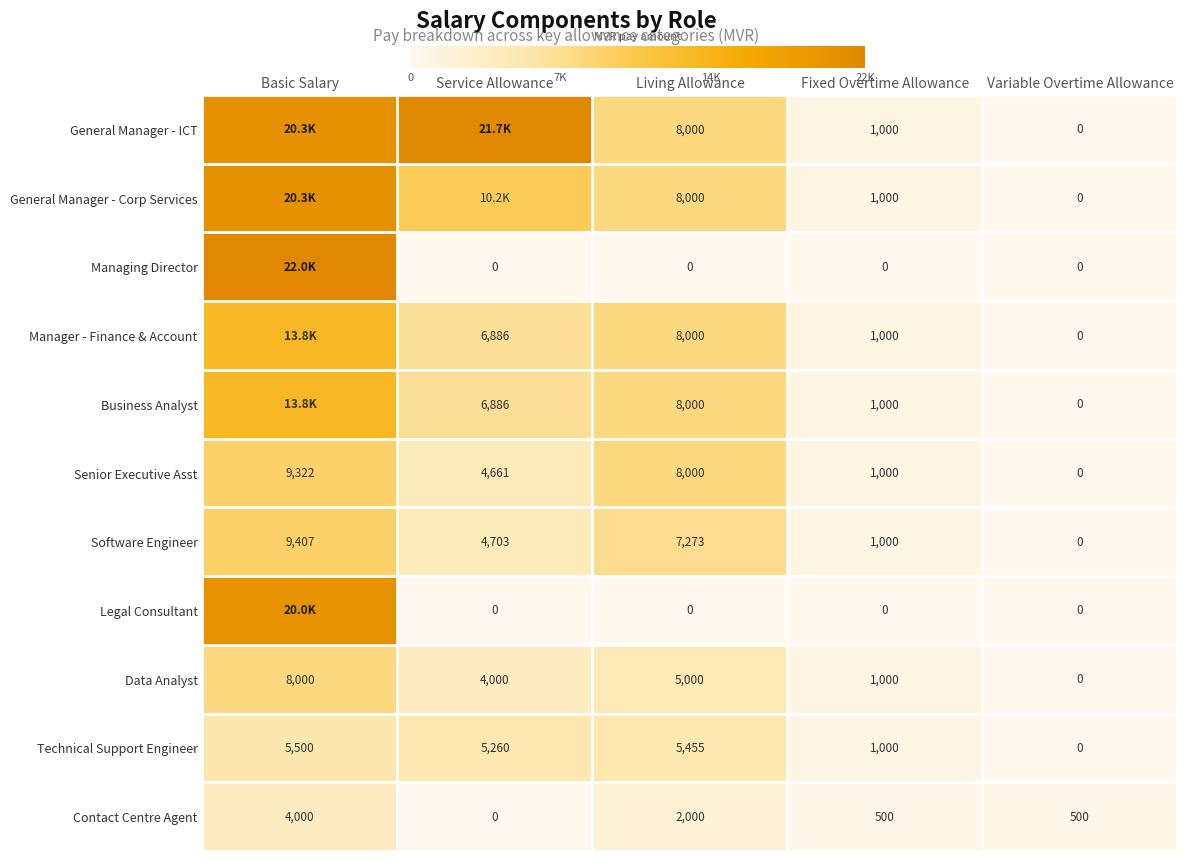

Which category has the highest value in the Software Engineer series?

Basic Salary